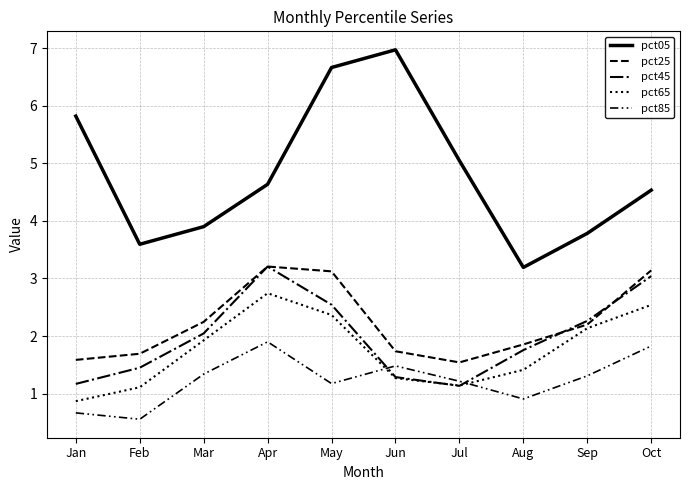

The value of pct85 at Sep is 0.4. True or false?

False